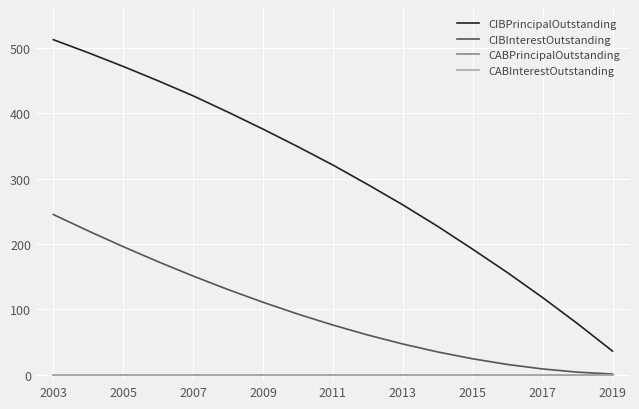

True or false: CABInterestOutstanding and CIBInterestOutstanding intersect in this chart.

False